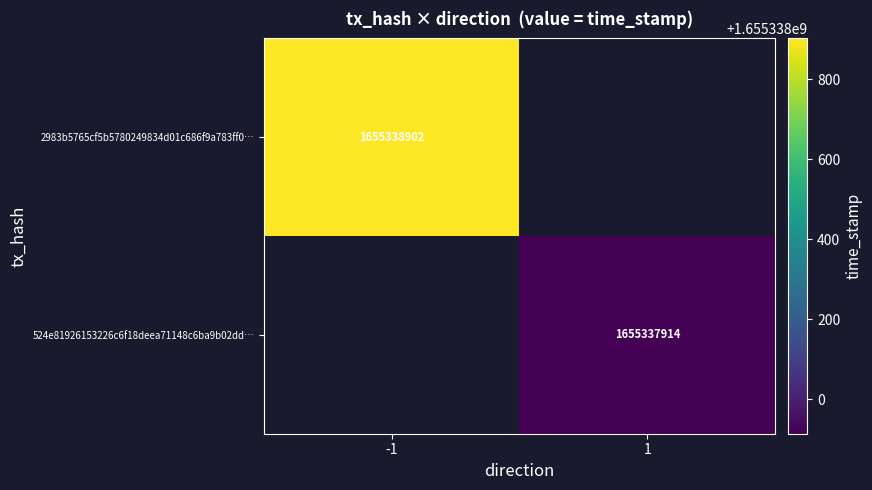

What is the difference between the 2983b5765cf5b5780249834d01c686f9a783ff0 values at direction and time_stamp?

1655338903